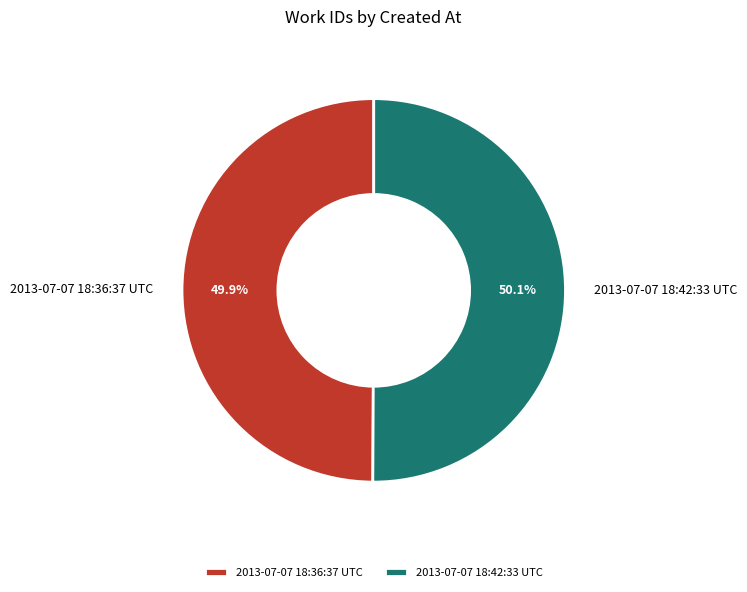

Is there a majority slice in this chart?

Yes